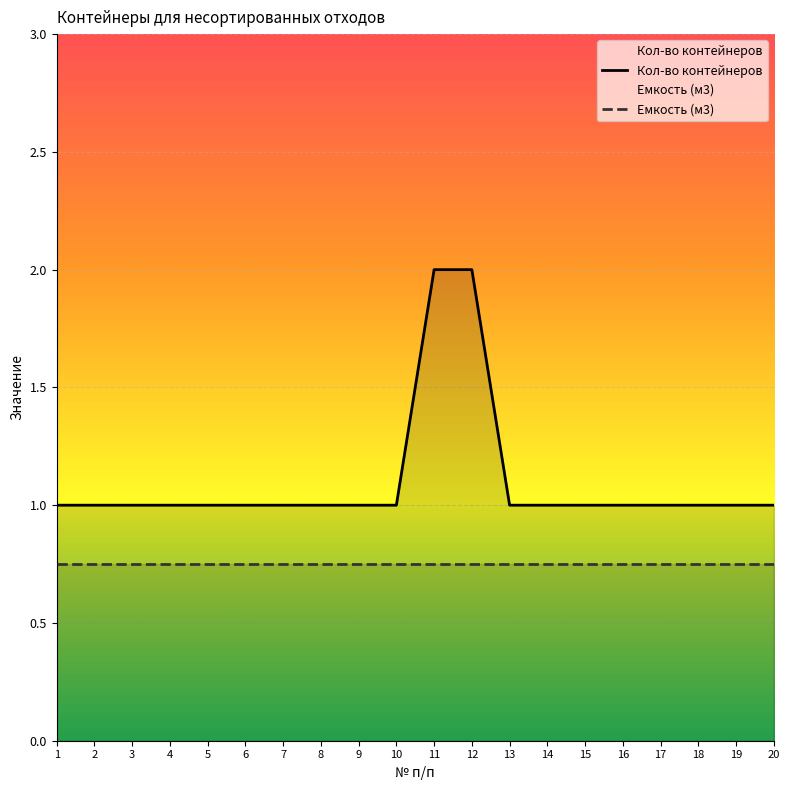

Reading left to right, extract all data points from this chart.

Кол-во контейнеров: 1=1.0	2=1.0	3=1.0	4=1.0	5=1.0	6=1.0	7=1.0	8=1.0	9=1.0	10=1.0	11=2.0	12=2.0	13=1.0	14=1.0	15=1.0	16=1.0	17=1.0	18=1.0	19=1.0	20=1.0
Емкость (м3): 1=0.8	2=0.8	3=0.8	4=0.8	5=0.8	6=0.8	7=0.8	8=0.8	9=0.8	10=0.8	11=0.8	12=0.8	13=0.8	14=0.8	15=0.8	16=0.8	17=0.8	18=0.8	19=0.8	20=0.8